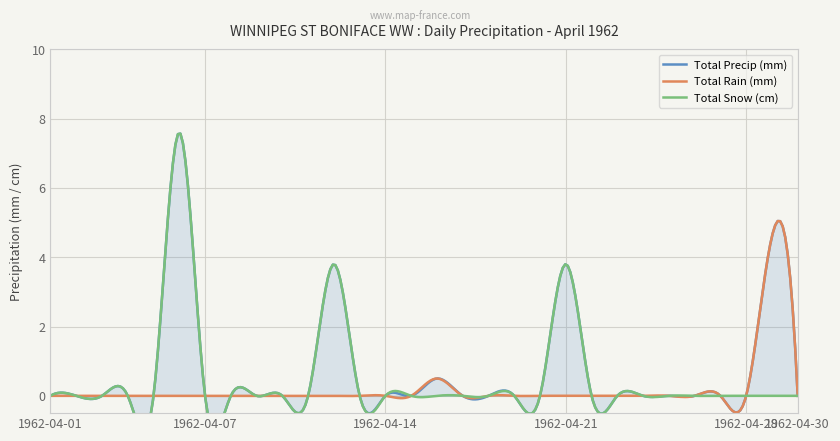

True or false: Total Rain (mm) and Total Precip (mm) cross at least once.

False